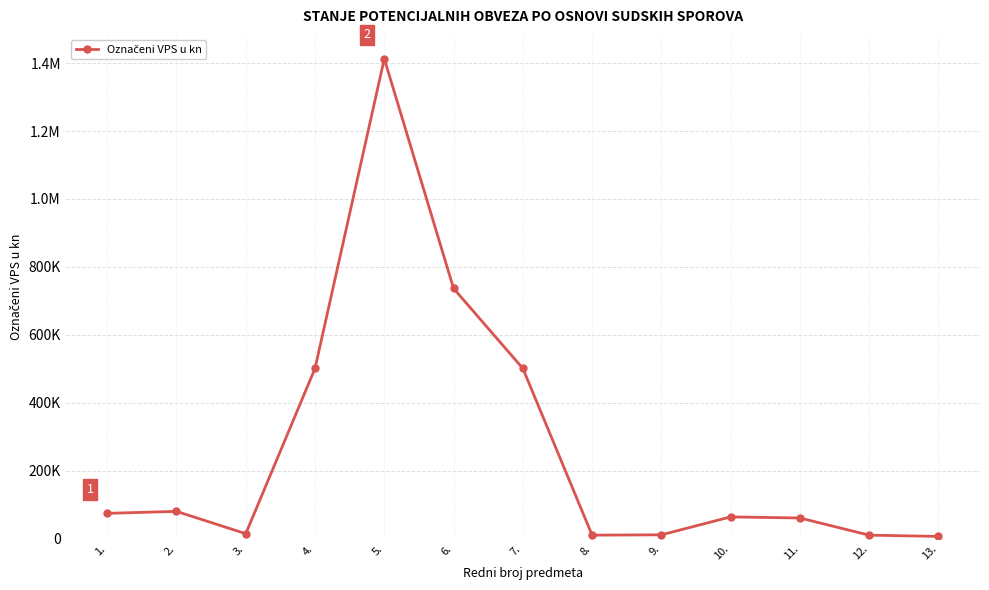

Does the chart have visible grid lines?

Yes